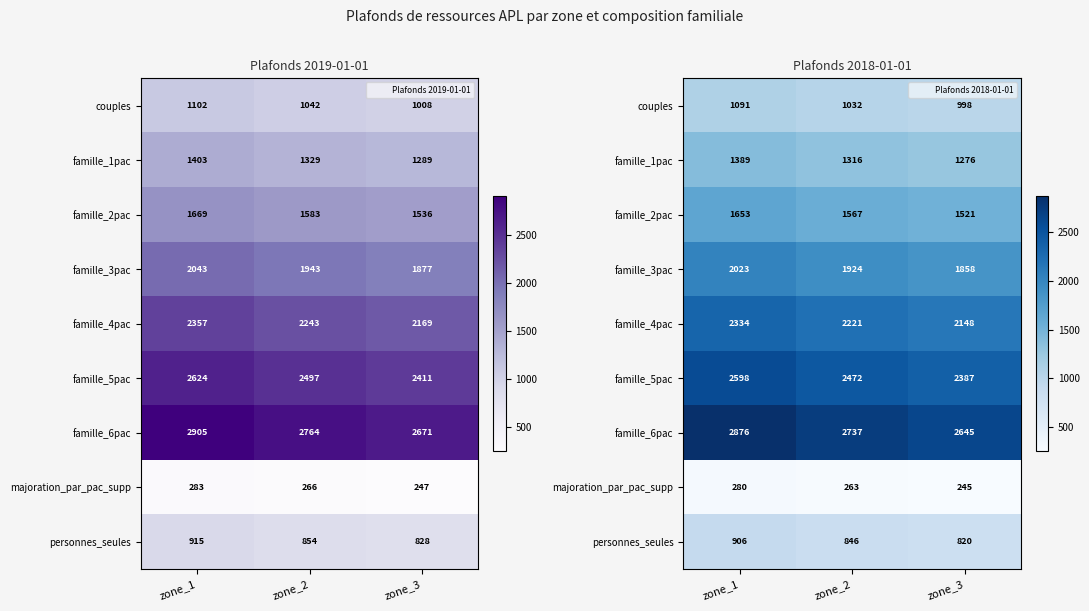

True or false: famille_1pac has a value of 1276 at zone_3.

True